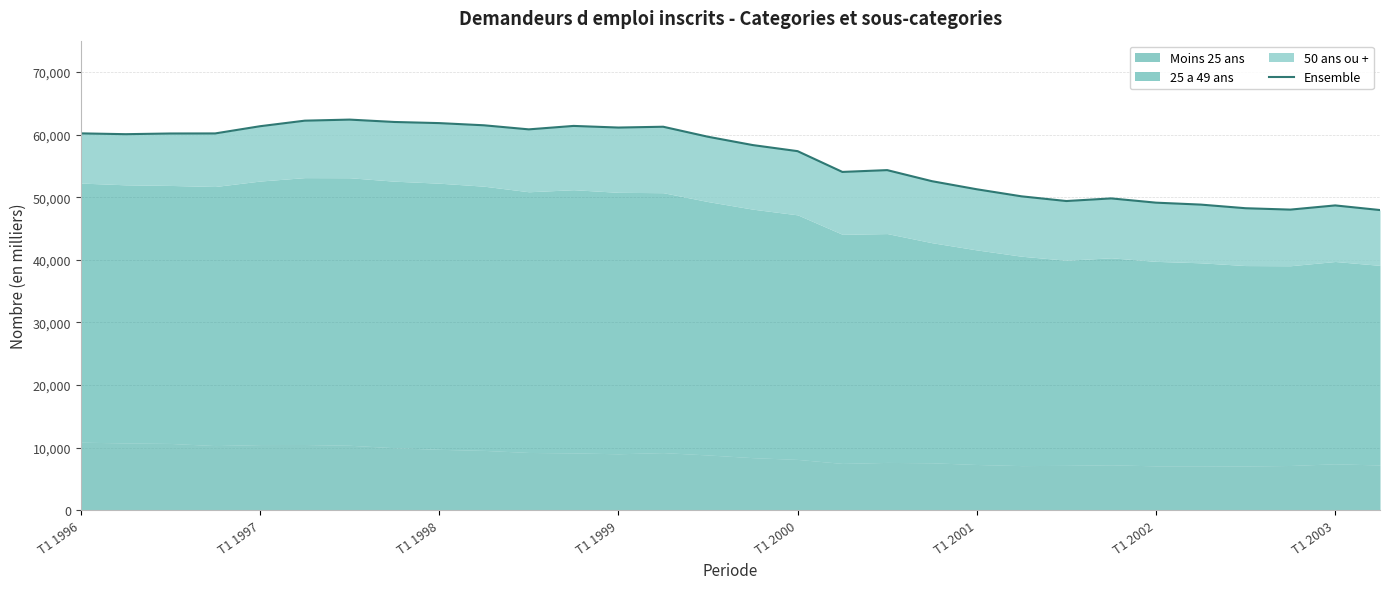

What is the sum of all values?

1684020